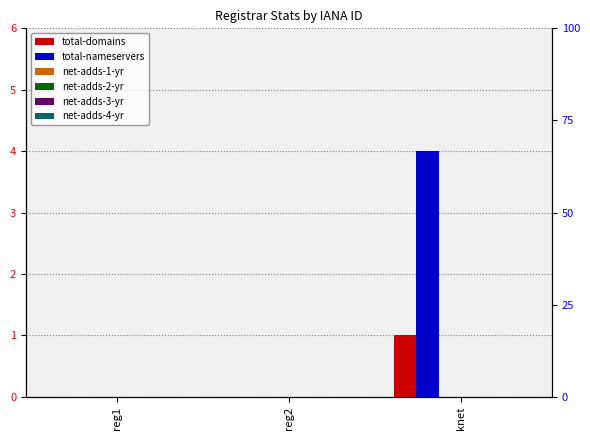

What is the label of the 3rd bar from the left?

knet